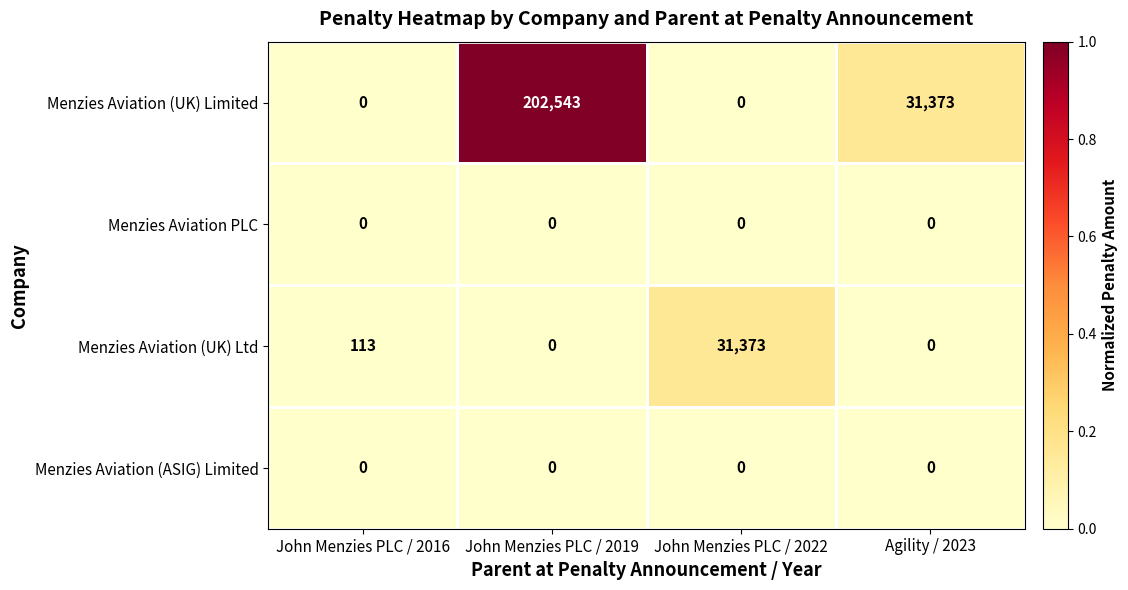

What is the sum of the Menzies Aviation (UK) Limited values at Agility / 2023 and John Menzies PLC / 2016?

31373